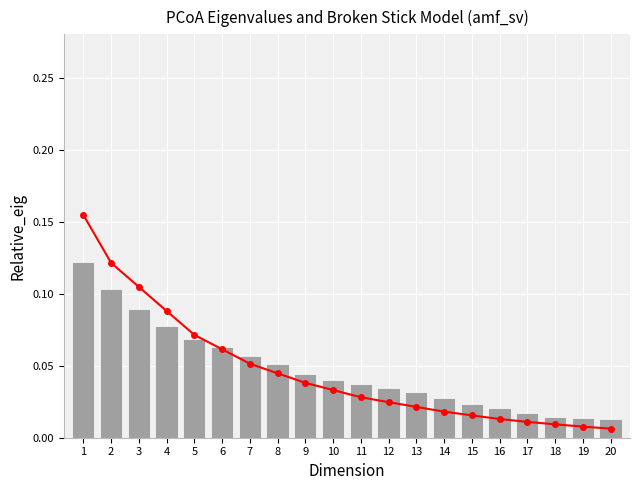

The Relative_eig series shows 0.0 at 19. True or false?

True